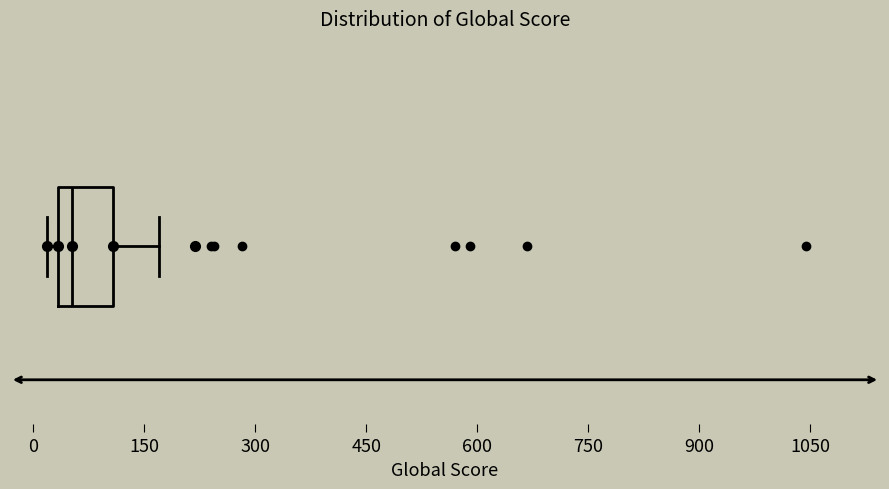

Read this box plot against the x-axis: the position of the median line, the range covered by the box, and the ends of both whiskers. The values are not printed on the chart, so give them approximately, as read against the axis.

median 60, box 40 to 100, whiskers 20 to 180